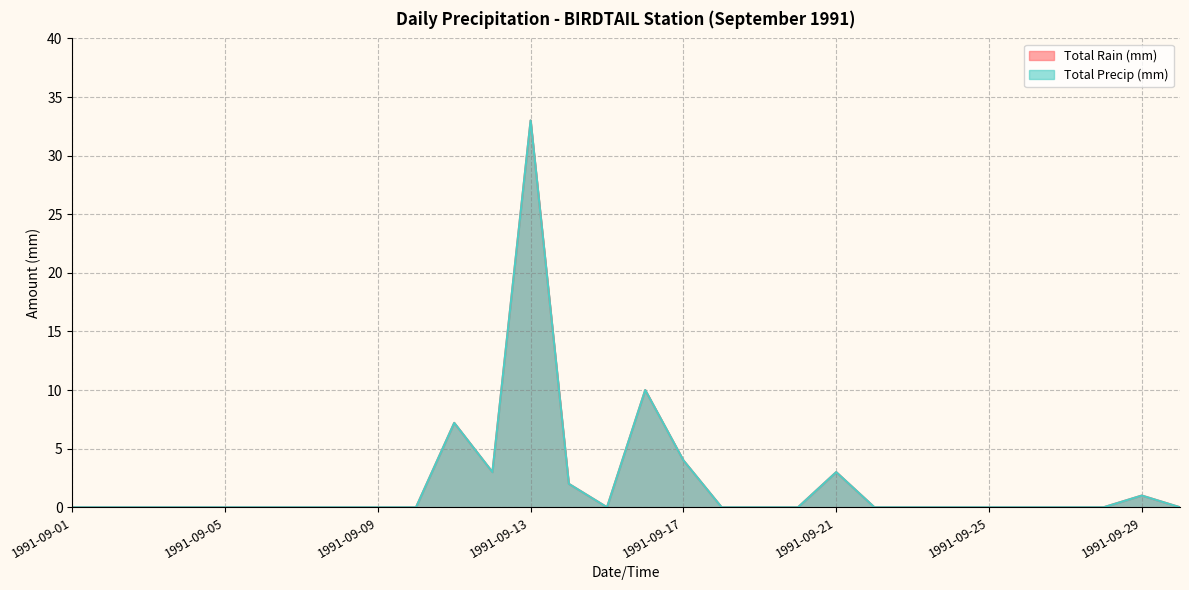

What is the average value of the Total Precip (mm) series?

2.1